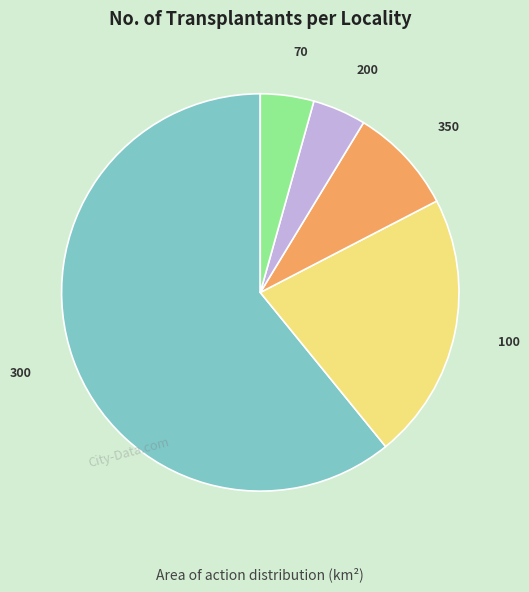

Is it true that 300 is 17% of the pie?

False